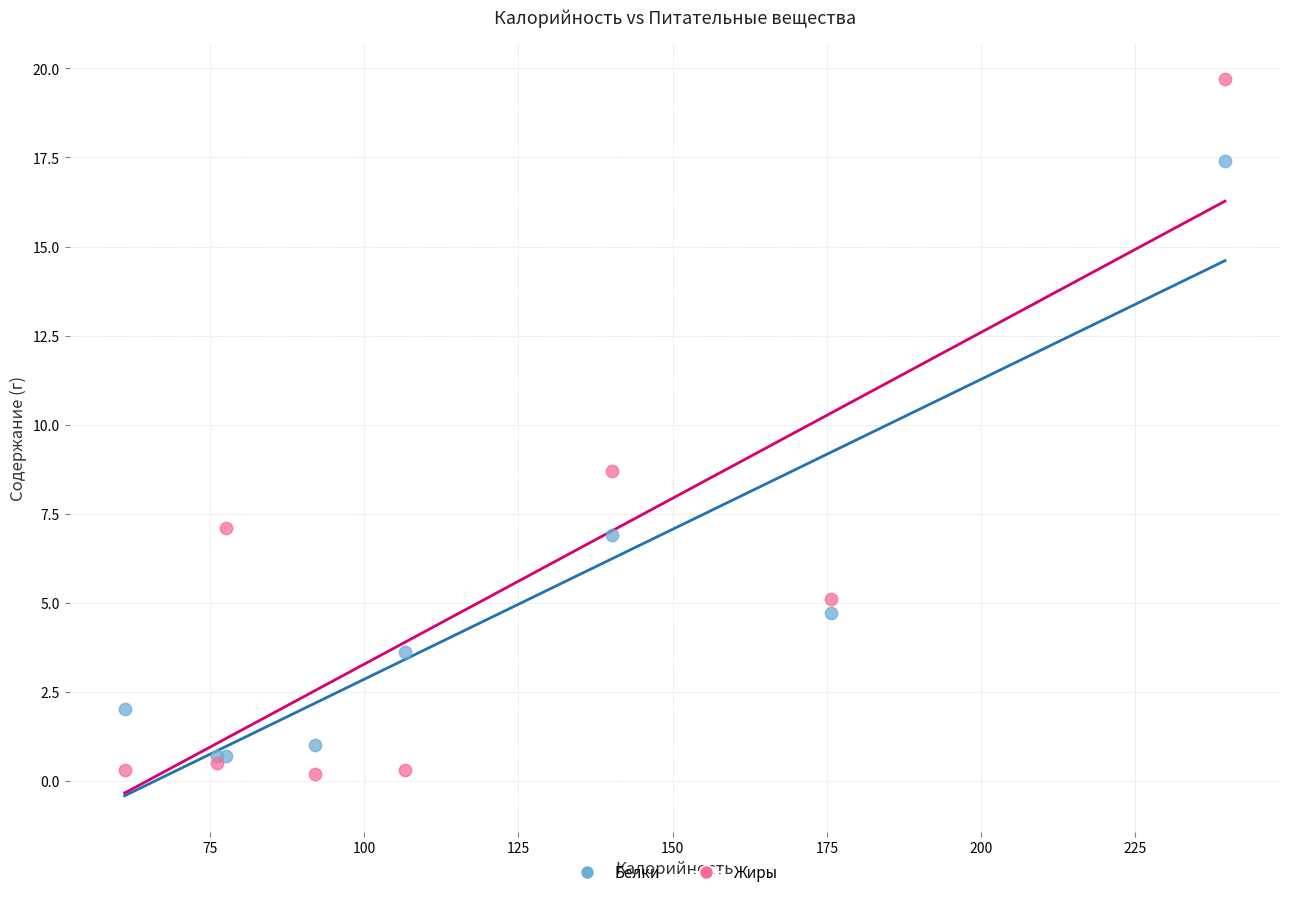

In the Белки series, what Y value is closest to 9?

6.9